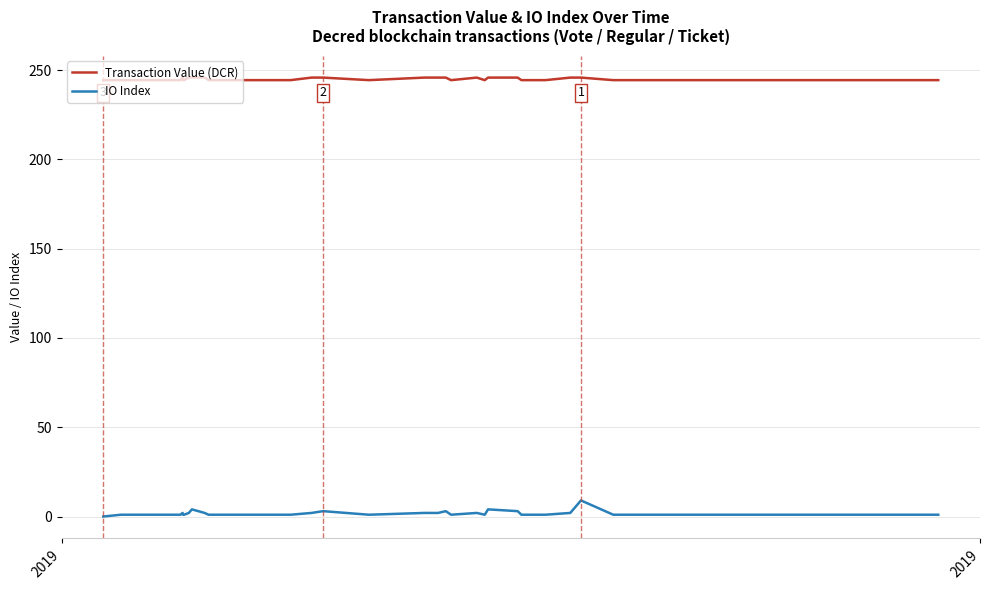

What is the difference between the maximum and minimum values in the Transaction Value (DCR) series?

1.5